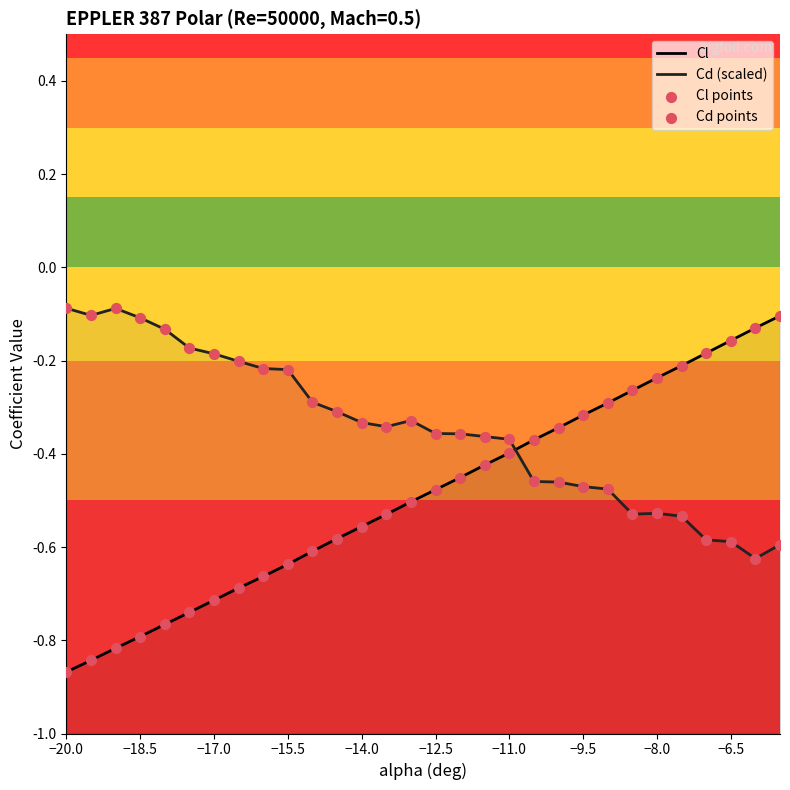

What are all the series names shown in the legend?

Cl, Cd (scaled), Cl points, Cd points